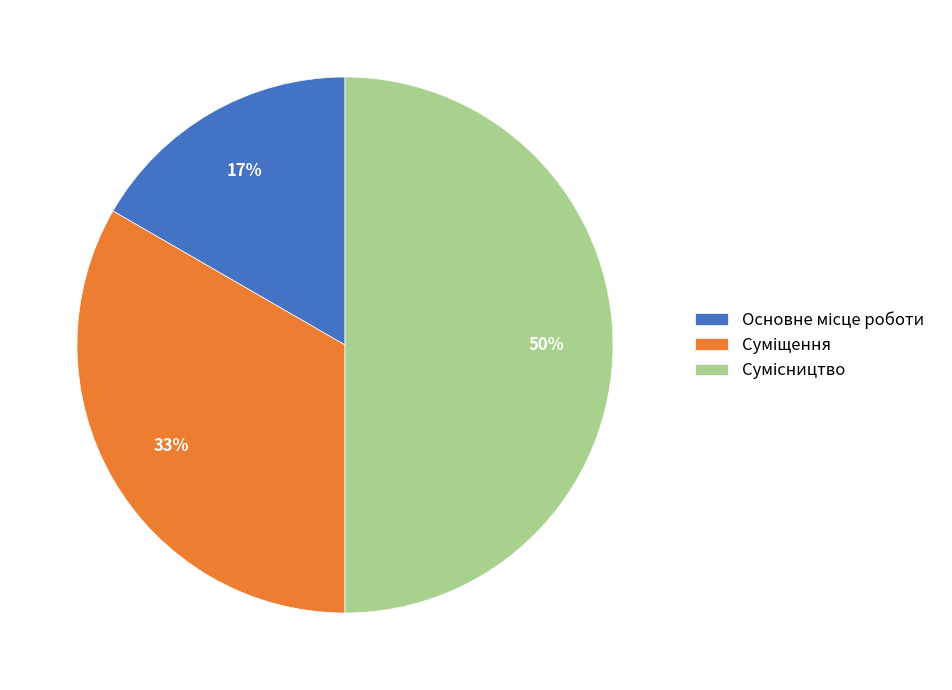

To the nearest percent, what is the average slice percentage?

33%